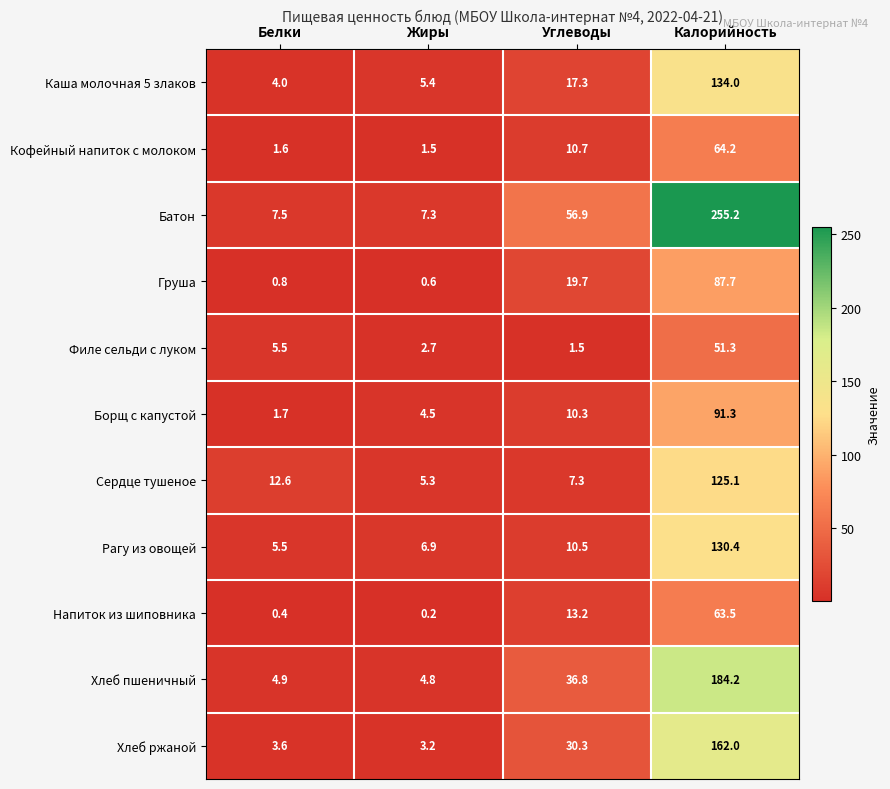

Rank the categories by Батон value from highest to lowest.

Калорийность, Углеводы, Белки, Жиры